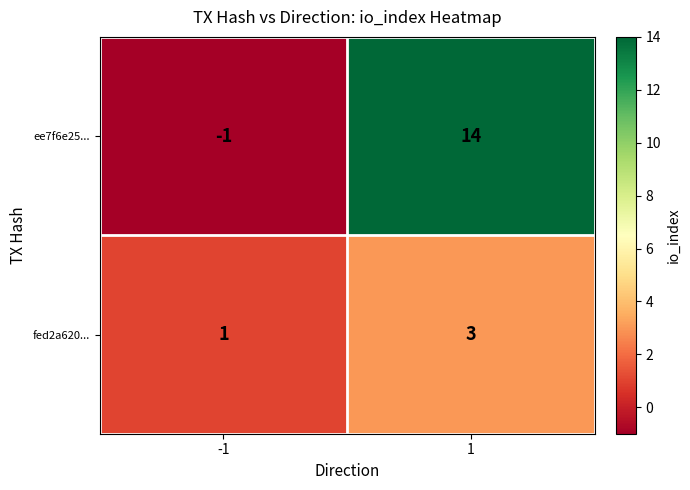

What is the highest value of the fed2a620... series?

3